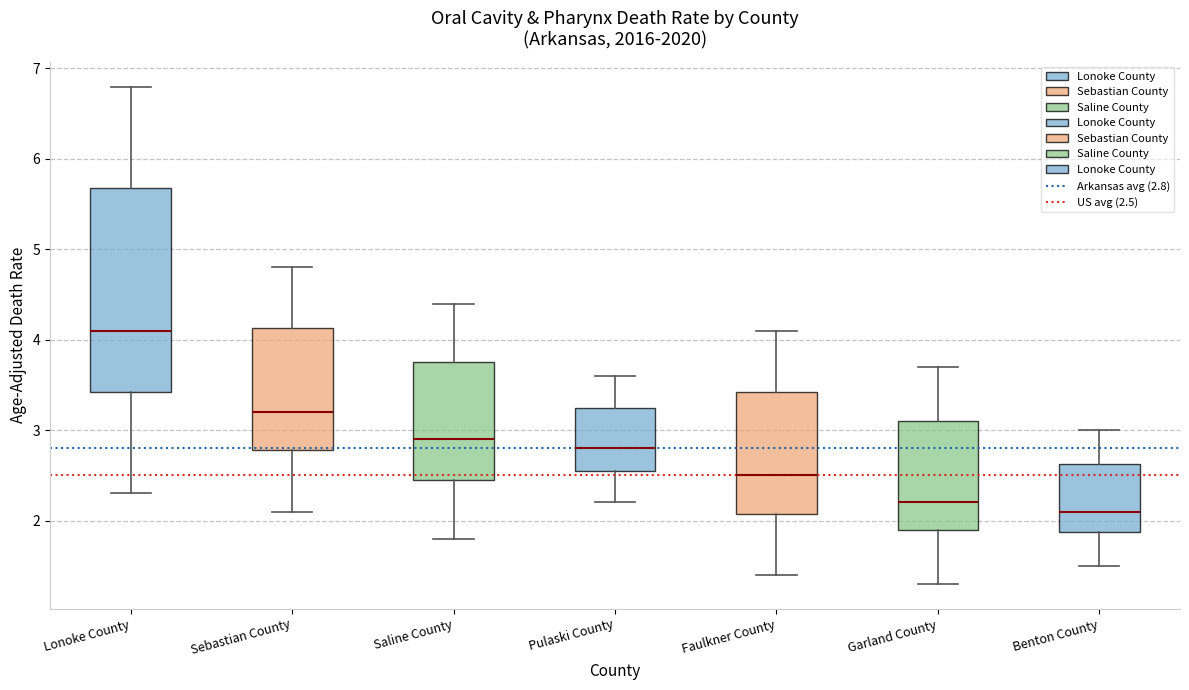

Reading left to right, read every box against the y-axis: the position of its median line, the range the box covers, and the ends of its whiskers. The values are not printed on the chart, so give them approximately, as read against the axis.

Lonoke County: median 4.1, box 3.4 to 5.7, whiskers 2.3 to 6.8
Sebastian County: median 3.2, box 2.8 to 4.1, whiskers 2.1 to 4.8
Saline County: median 2.9, box 2.5 to 3.8, whiskers 1.8 to 4.4
Pulaski County: median 2.8, box 2.6 to 3.3, whiskers 2.2 to 3.6
Faulkner County: median 2.5, box 2.1 to 3.4, whiskers 1.4 to 4.1
Garland County: median 2.2, box 1.9 to 3.1, whiskers 1.3 to 3.7
Benton County: median 2.1, box 1.9 to 2.6, whiskers 1.5 to 3.0